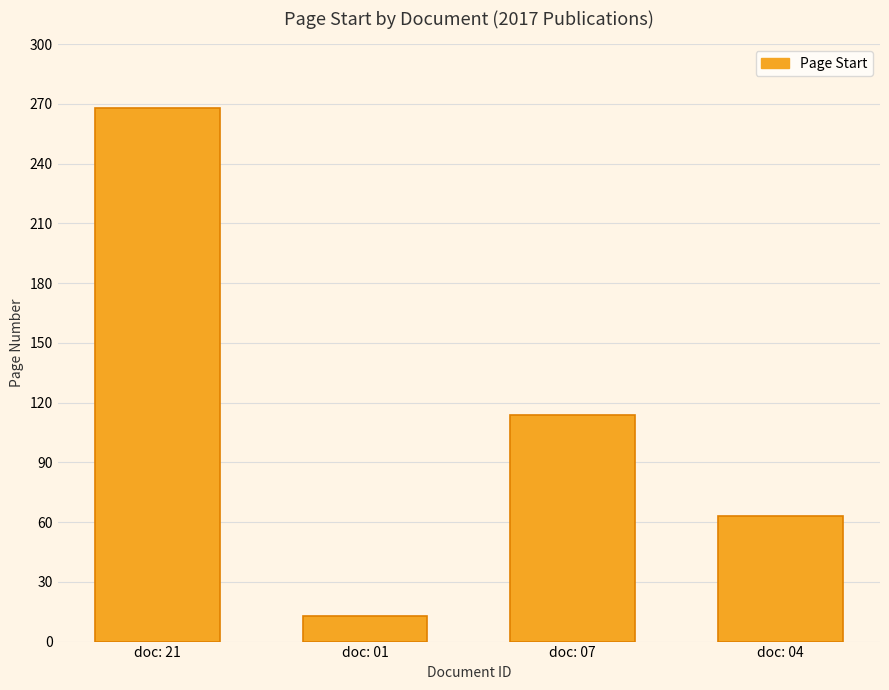

Are the bars horizontal?

No